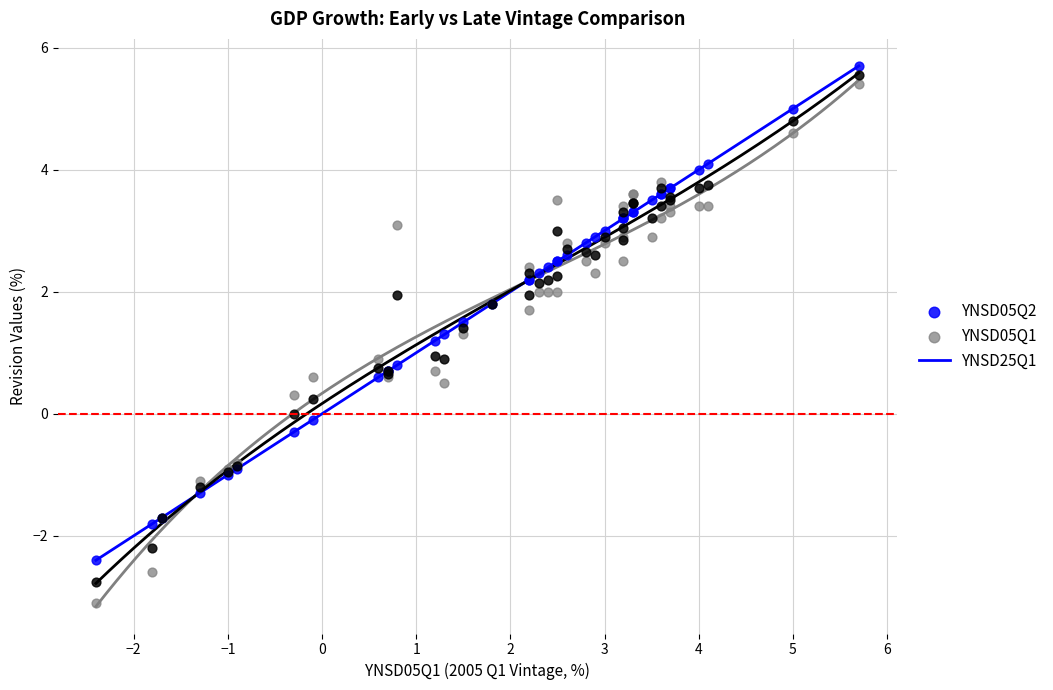

Which series has the widest spread of Y values?

YNSD25Q1